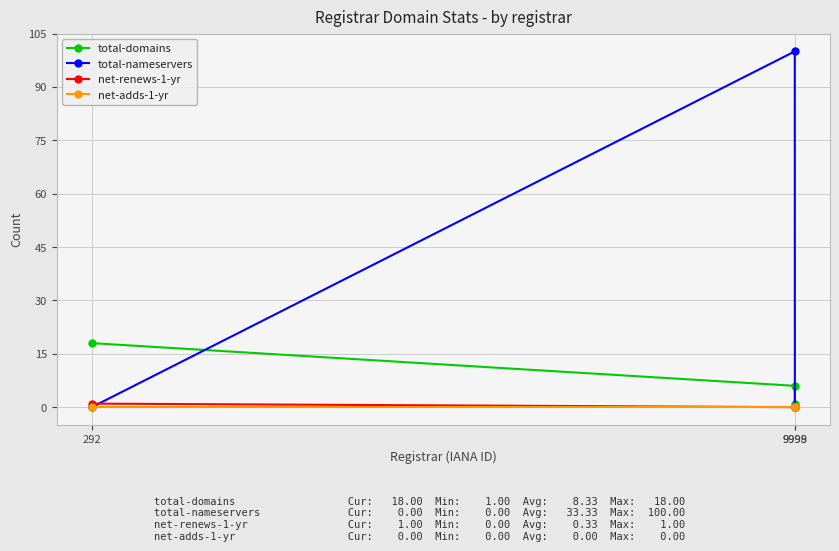

Reading right to left, list all the values displayed in this chart.

total-domains: 1	6	18
total-nameservers: 0	100	0
net-renews-1-yr: 0	0	1
net-adds-1-yr: 0	0	0